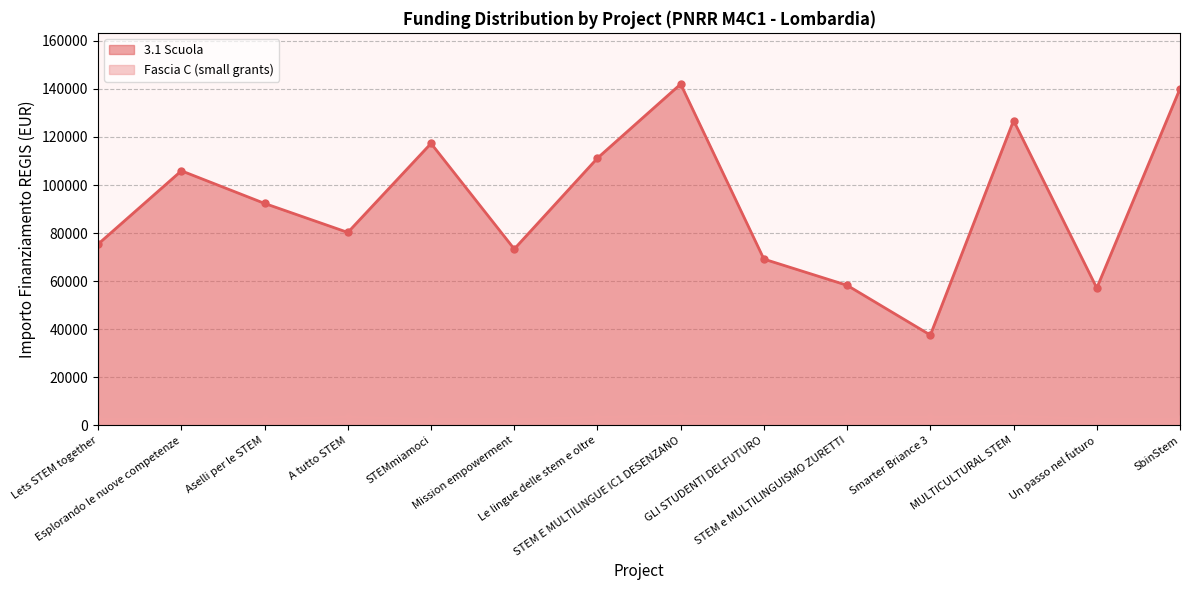

What is the average value of the Fascia C (small grants) series?

3025.5